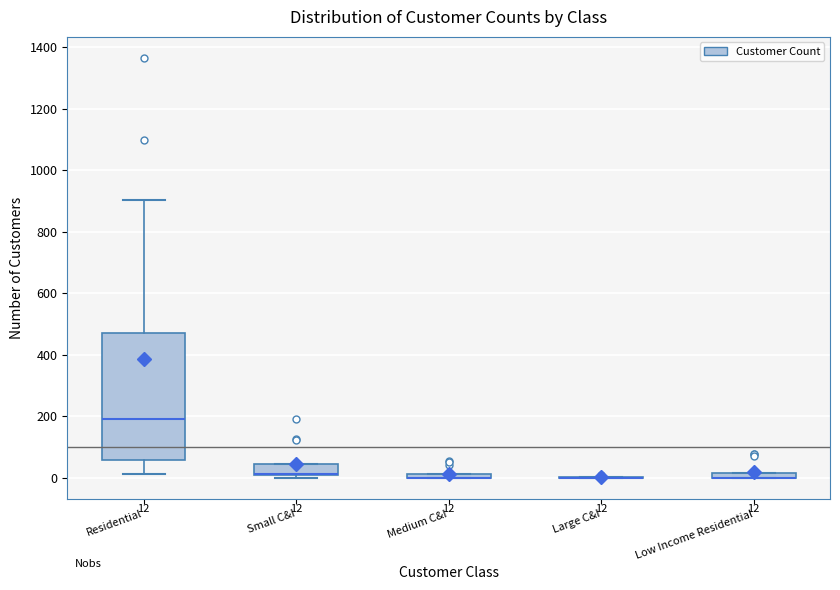

Comparing the boxes themselves (not the whiskers), which one is the tallest?

Residential